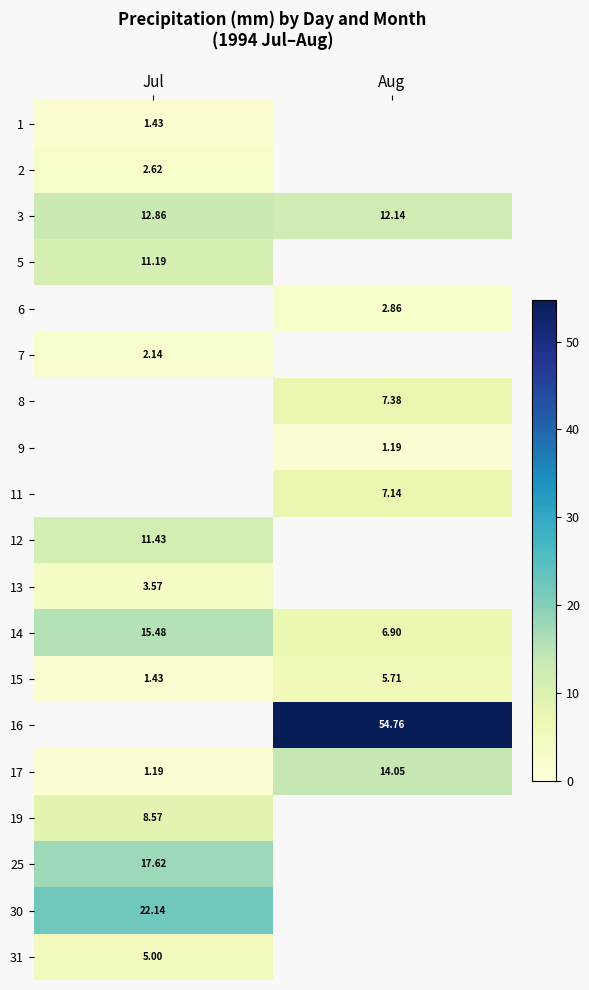

Rank the categories by 15 value from lowest to highest.

Jul, Aug